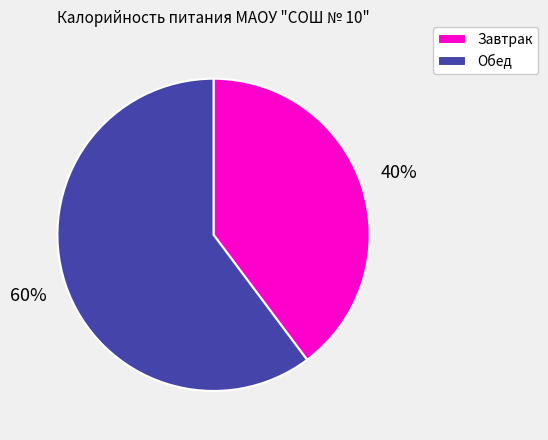

To the nearest percent, what is the difference between the Обед and Завтрак slice percentages?

20%